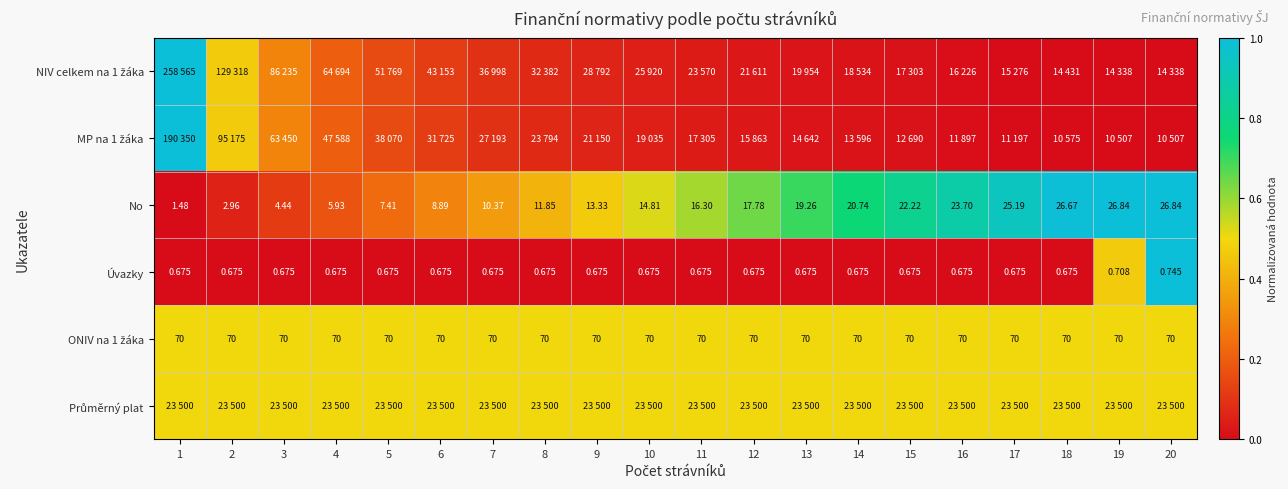

How many data points in No are above 16?

10